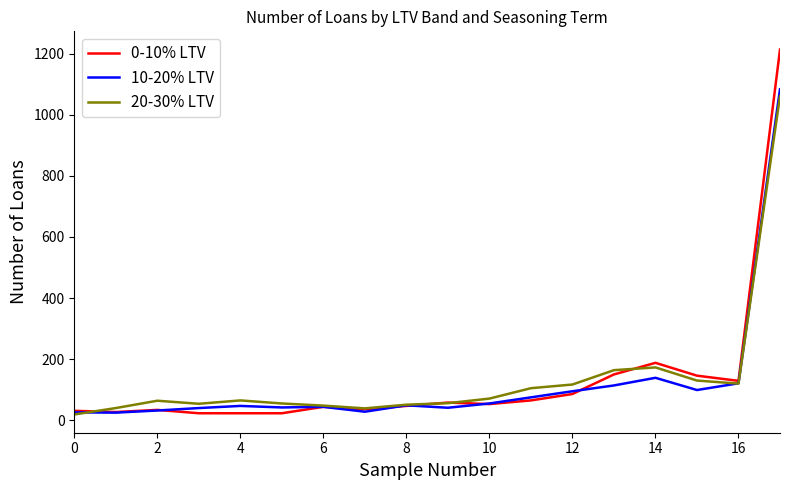

Does the chart display data point markers on the line(s)?

No